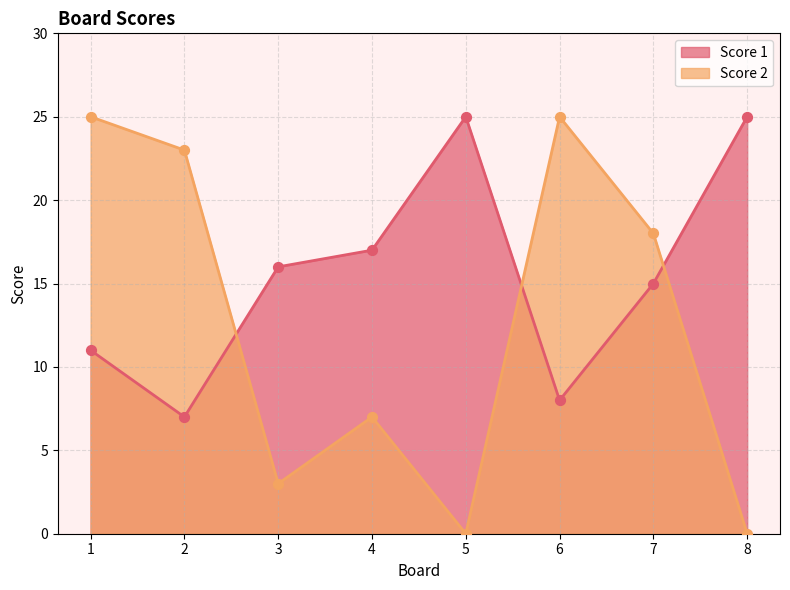

What is the total value across all series at 2?

30